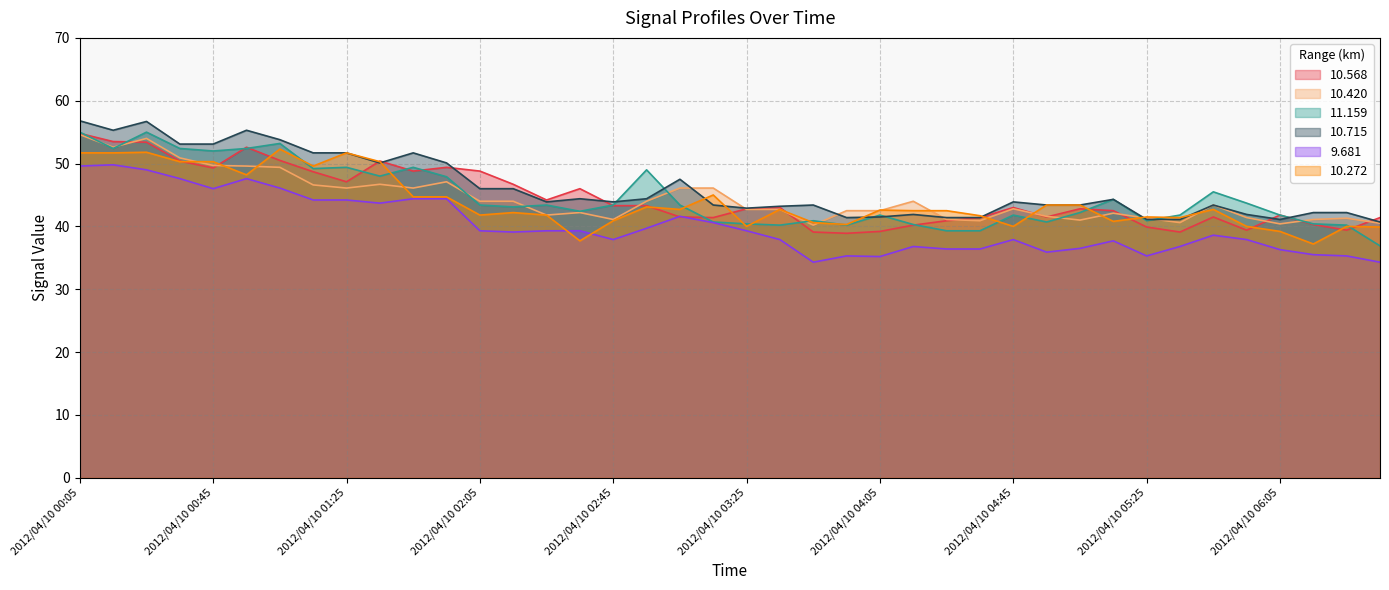

Read the 10.420 value at 2012/04/10 04:15.

44.0